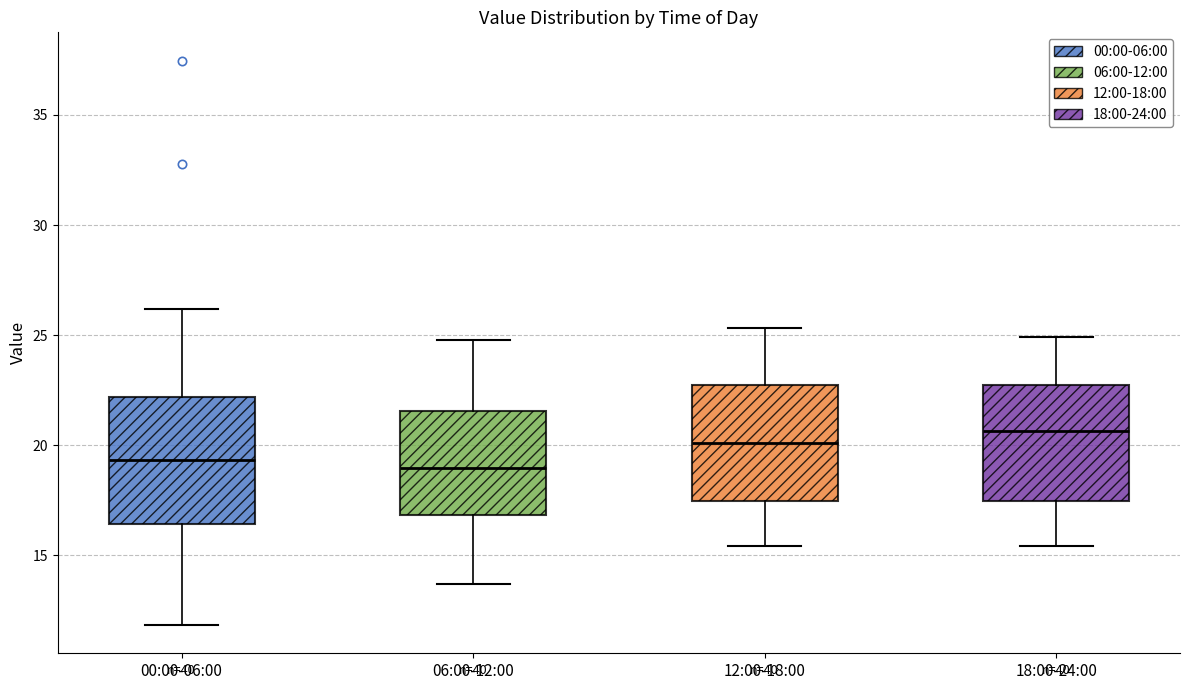

Reading left to right, read every box against the y-axis: the position of its median line, the range the box covers, and the ends of its whiskers. The values are not printed on the chart, so give them approximately, as read against the axis.

00:00-06:00: median 19.5, box 16.5 to 22.0, whiskers 12.0 to 26.0
06:00-12:00: median 19.0, box 17.0 to 21.5, whiskers 13.5 to 25.0
12:00-18:00: median 20.0, box 17.5 to 22.5, whiskers 15.5 to 25.5
18:00-24:00: median 20.5, box 17.5 to 23.0, whiskers 15.5 to 25.0